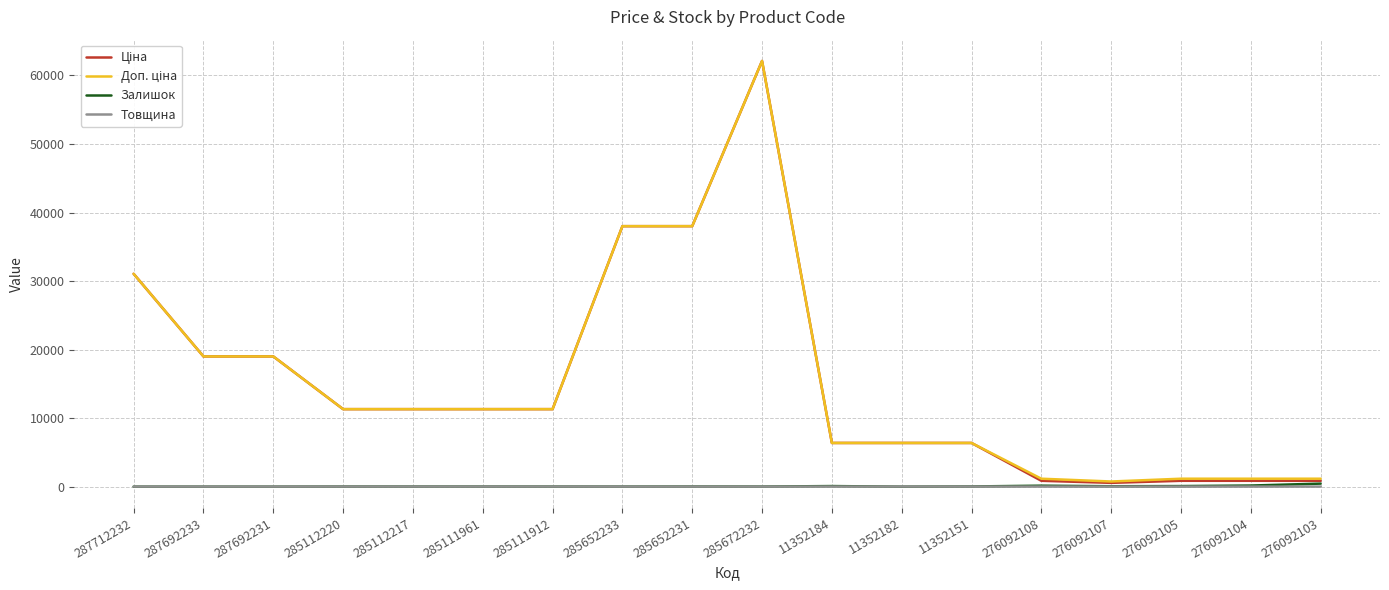

Does the chart have visible grid lines?

Yes